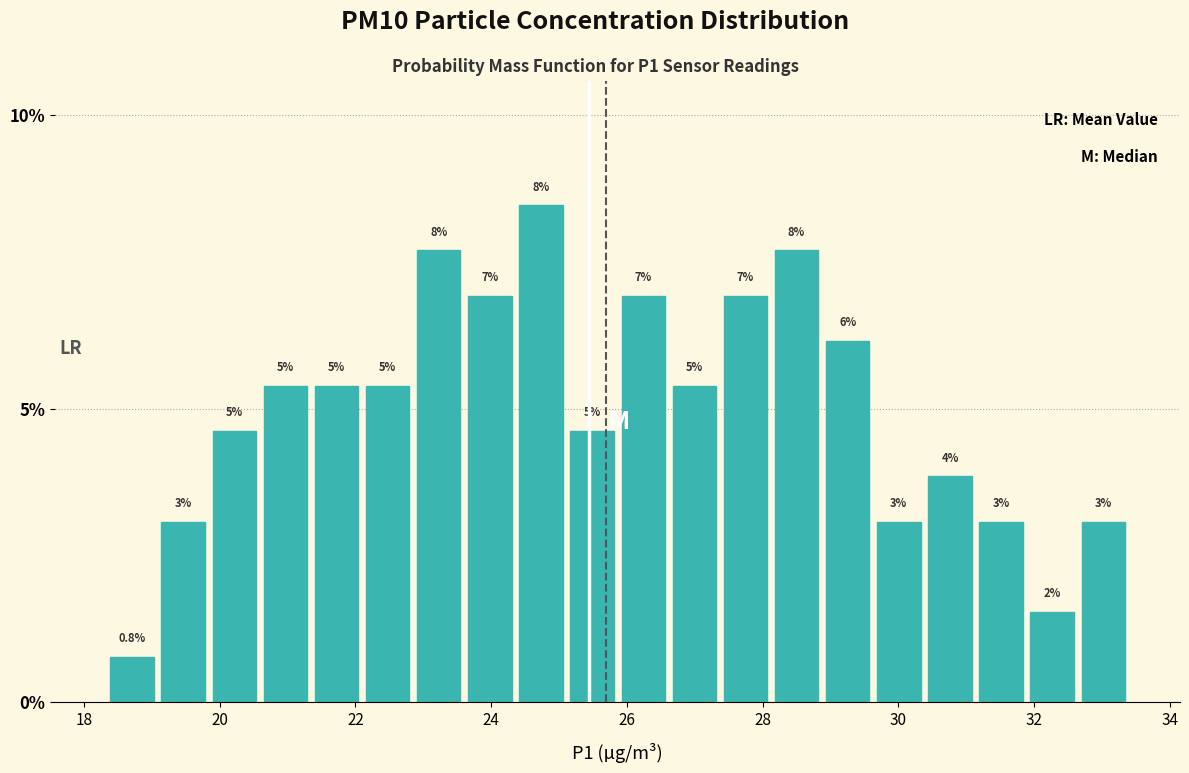

Around what value on the x-axis is the tallest bar? Give the approximate position of its centre, as read against the axis.

24.8